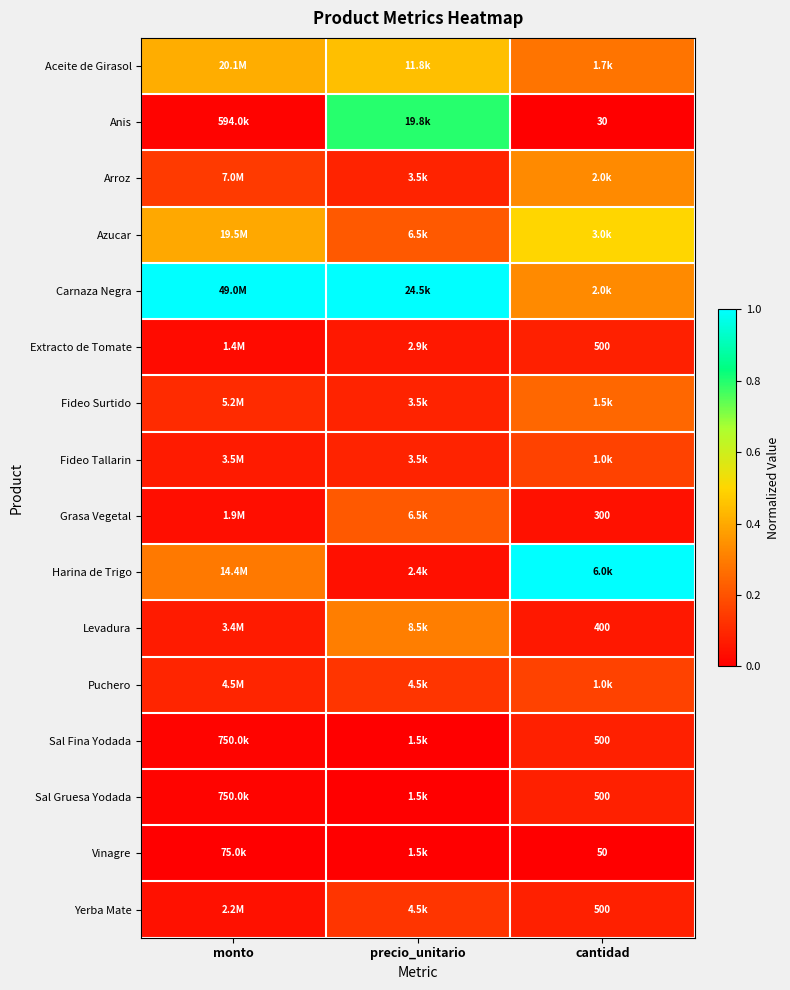

What is the difference between the second highest and minimum values in the Arroz series?

0.1